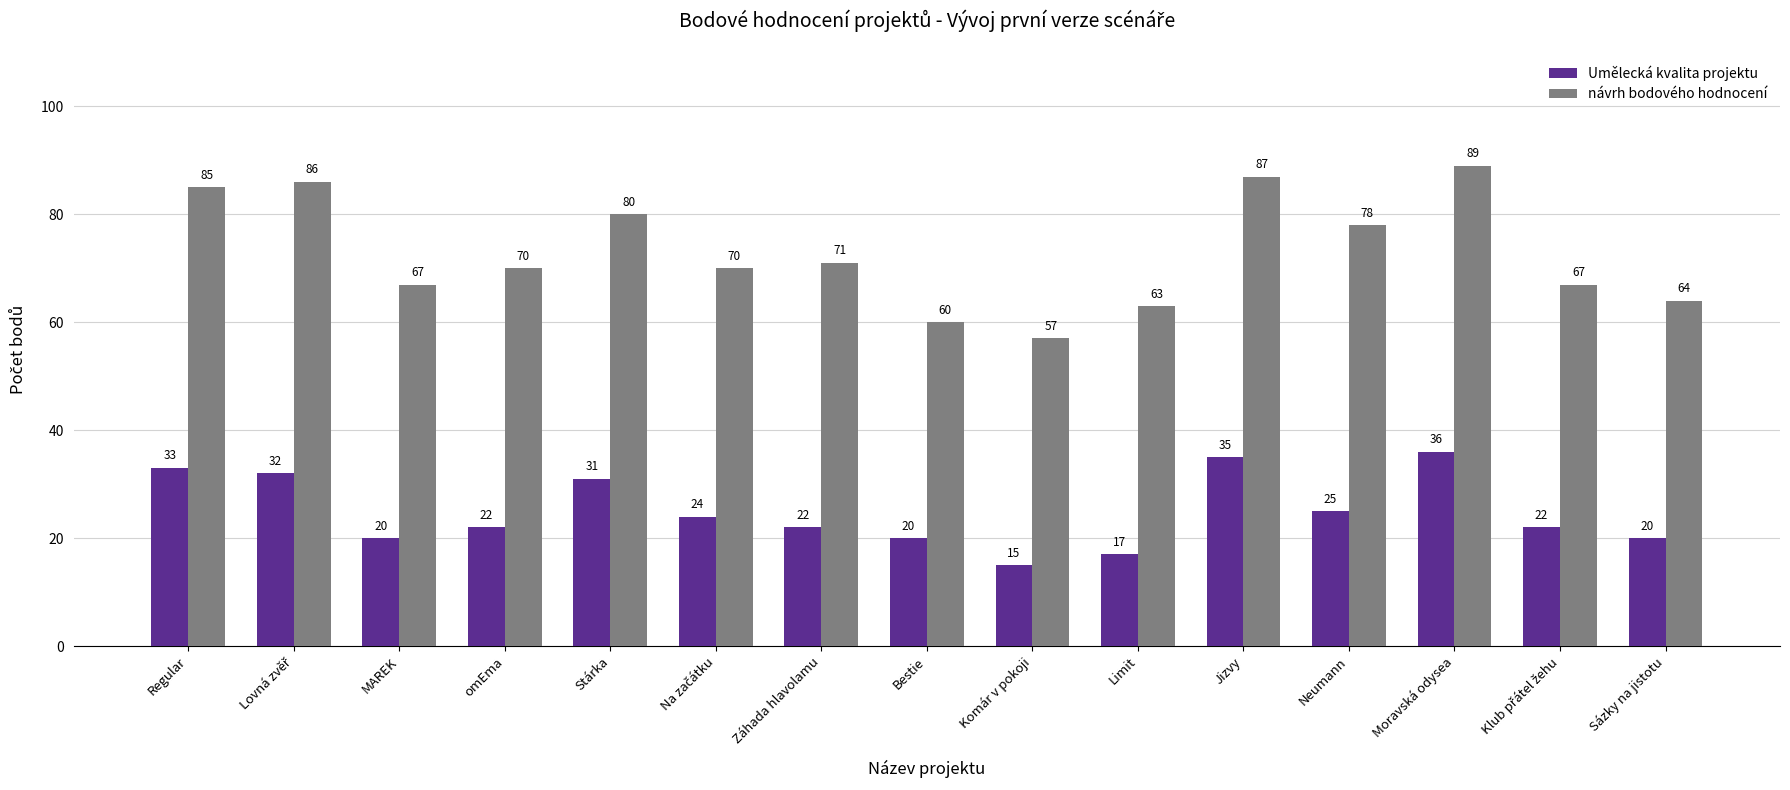

Reading left to right, what are all the values shown in this chart?

Umělecká kvalita projektu: 33	32	20	22	31	24	22	20	15	17	35	25	36	22	20
návrh bodového hodnocení: 85	86	67	70	80	70	71	60	57	63	87	78	89	67	64